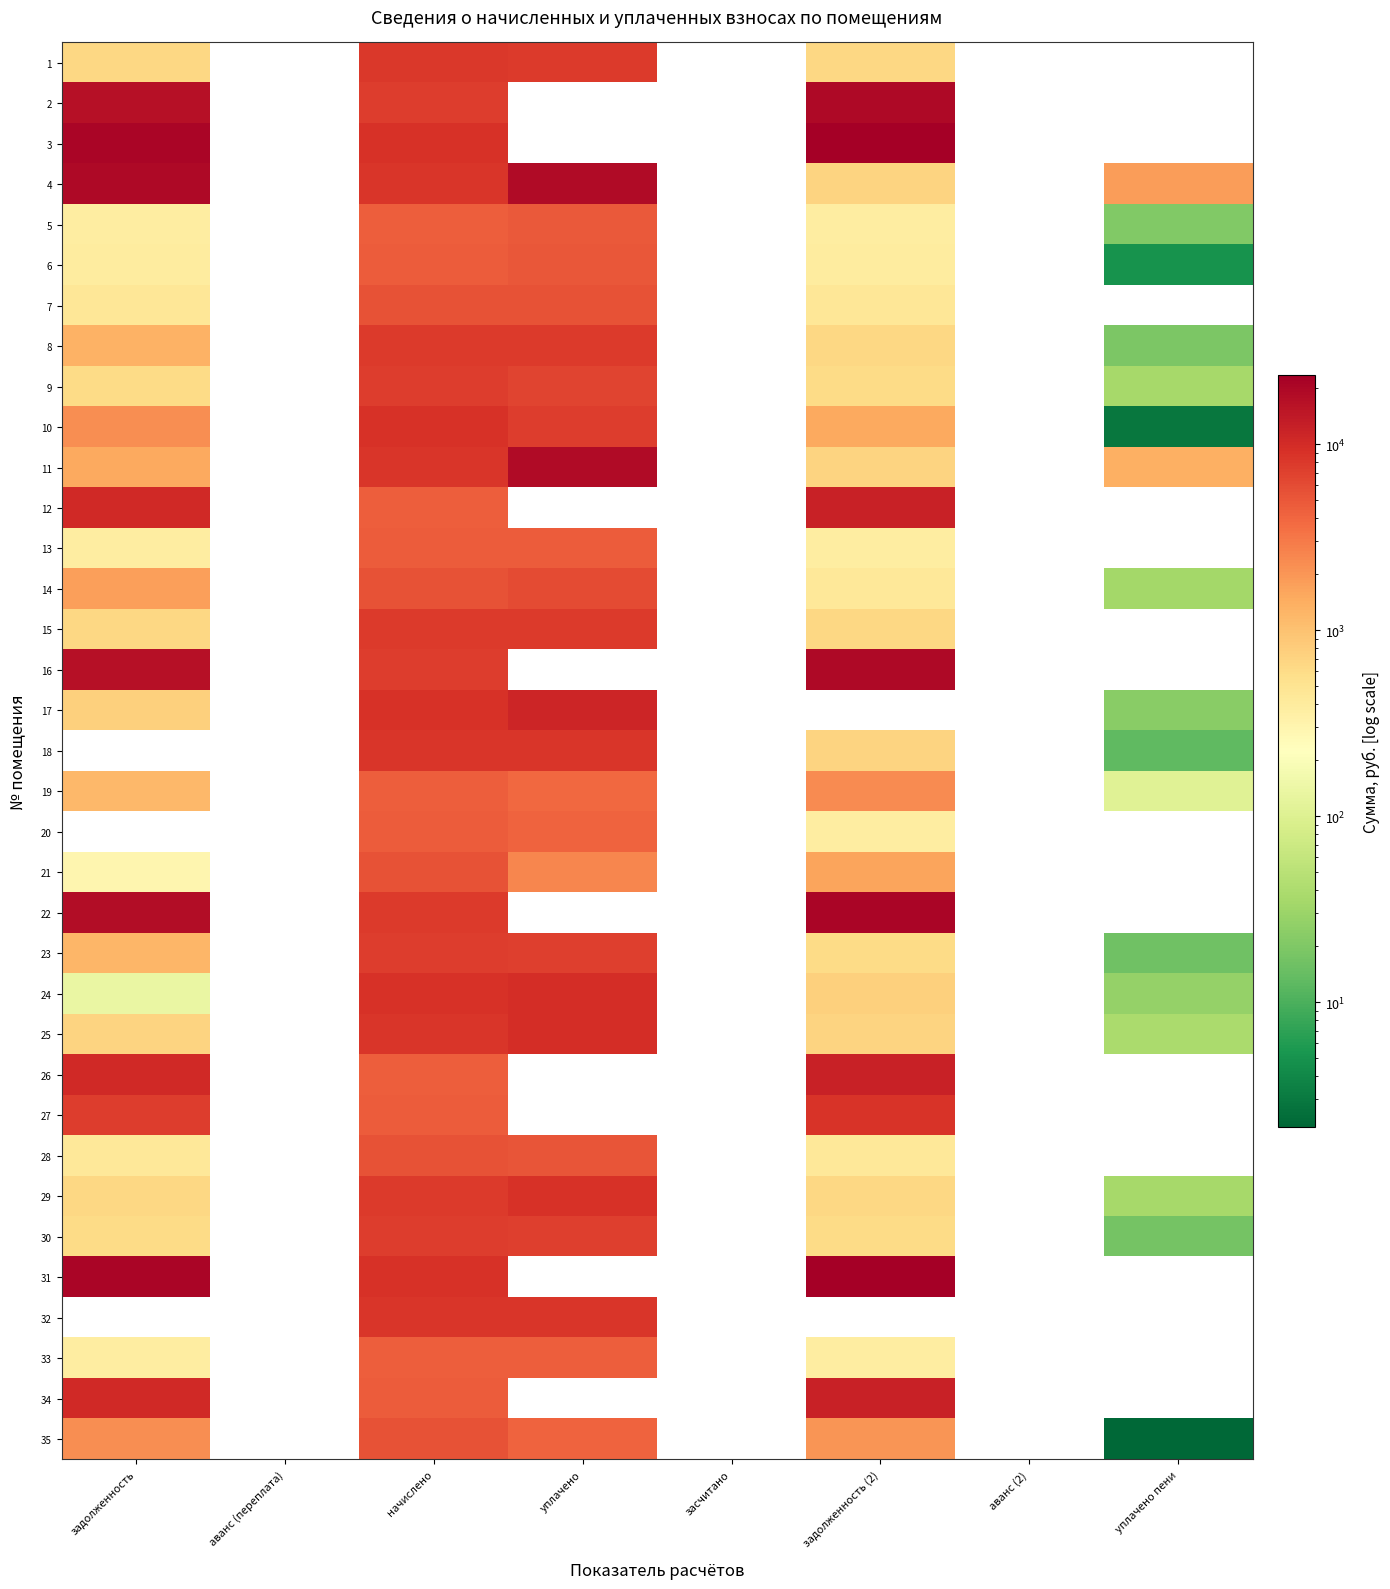

Between задолженность and уплачено, which is larger?

уплачено